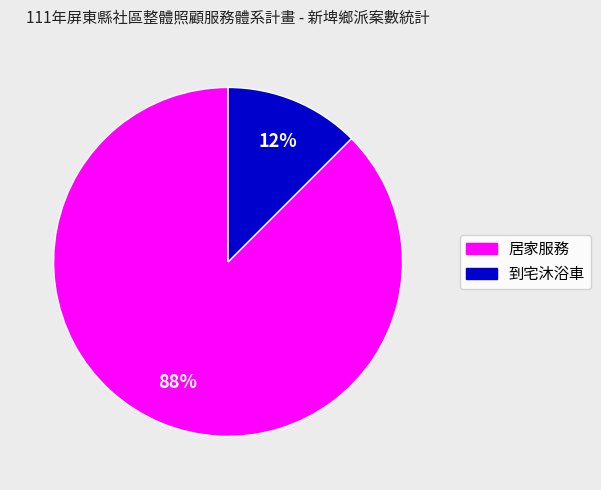

Is there a majority slice in this chart?

Yes